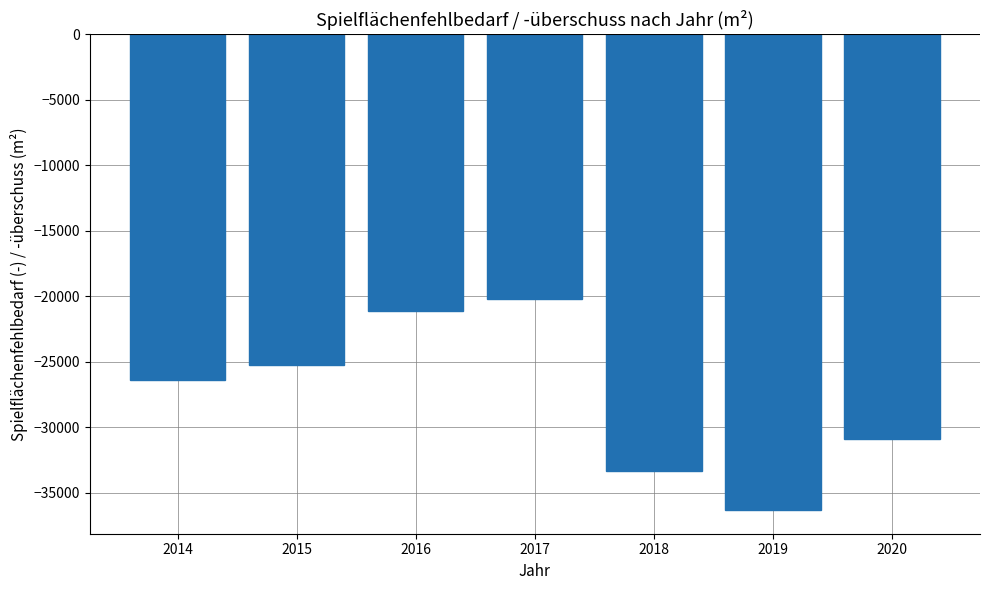

At which category does the chart reach its minimum across all series?

2019